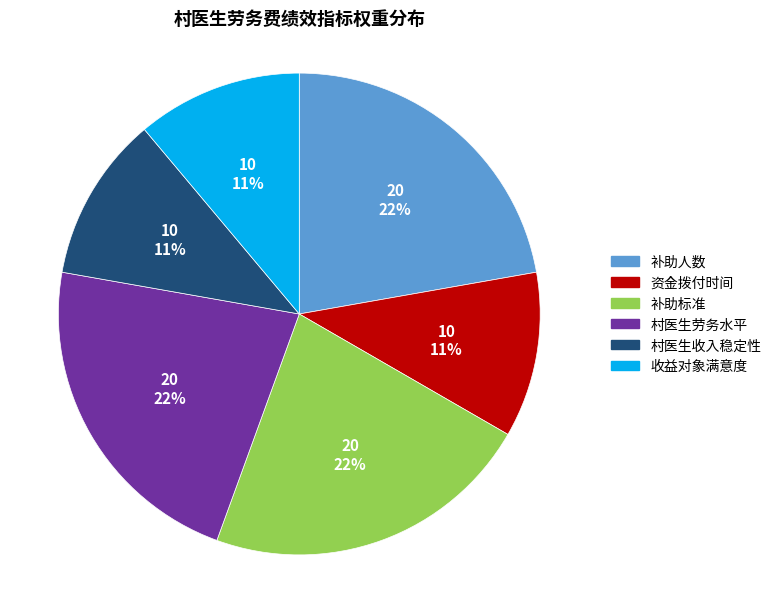

Does 村医生收入稳定性 represent more than half of the total?

No